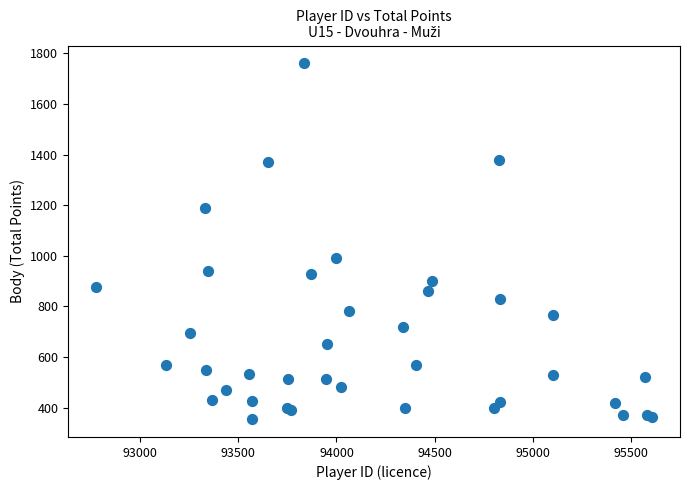

What Y value in the scatter plot is closest to 1057?

990